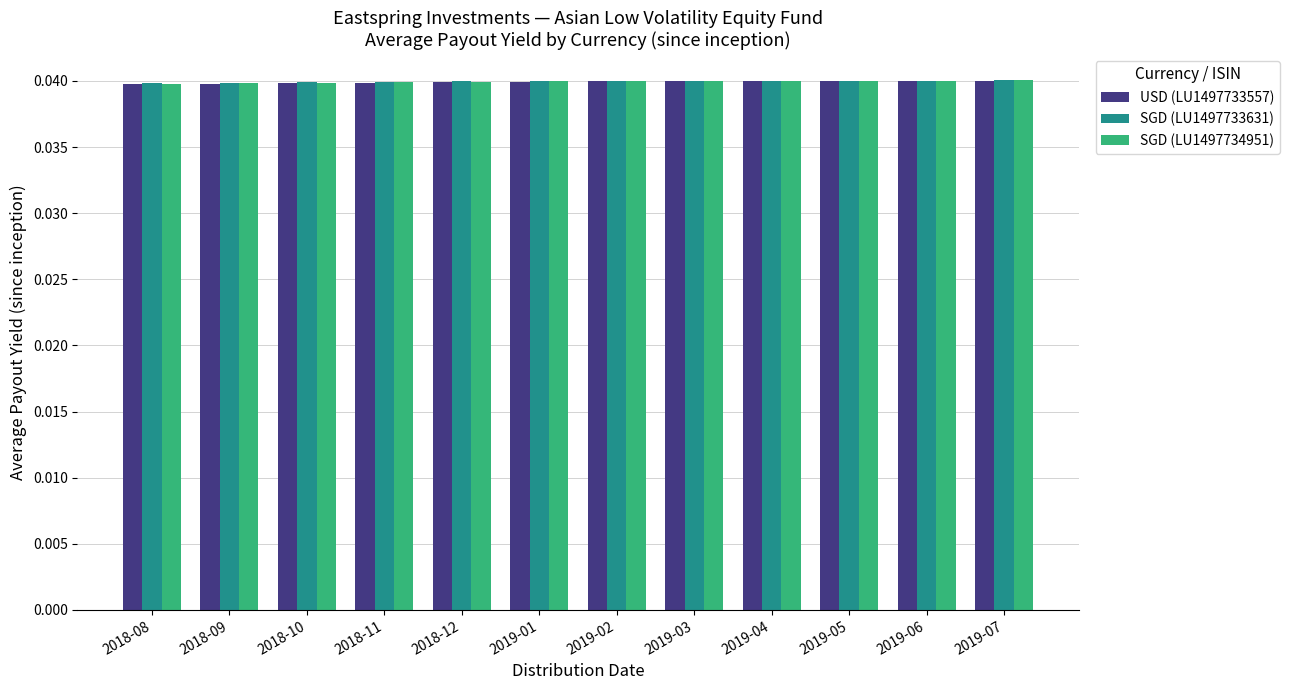

How many series are shown in this chart?

3